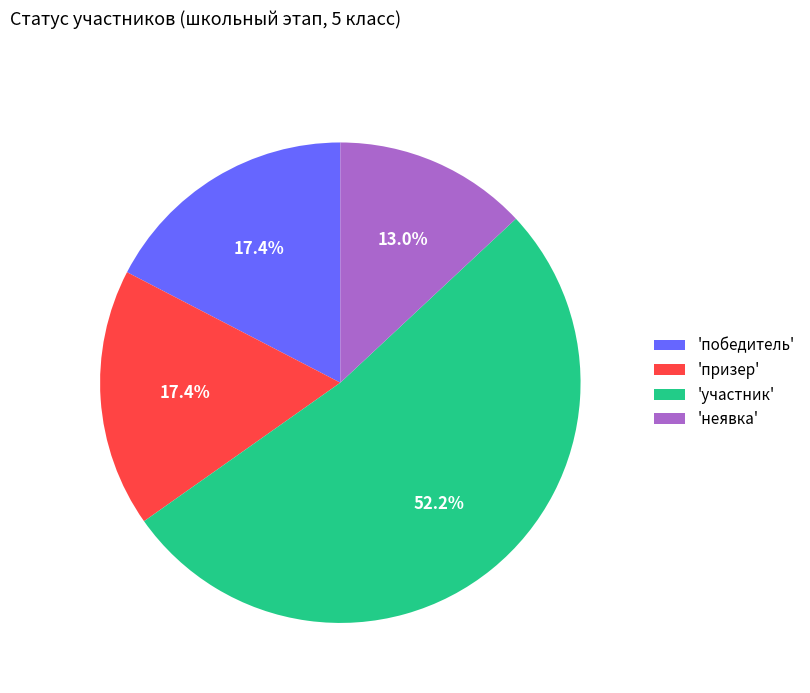

What is the majority slice?

'участник'